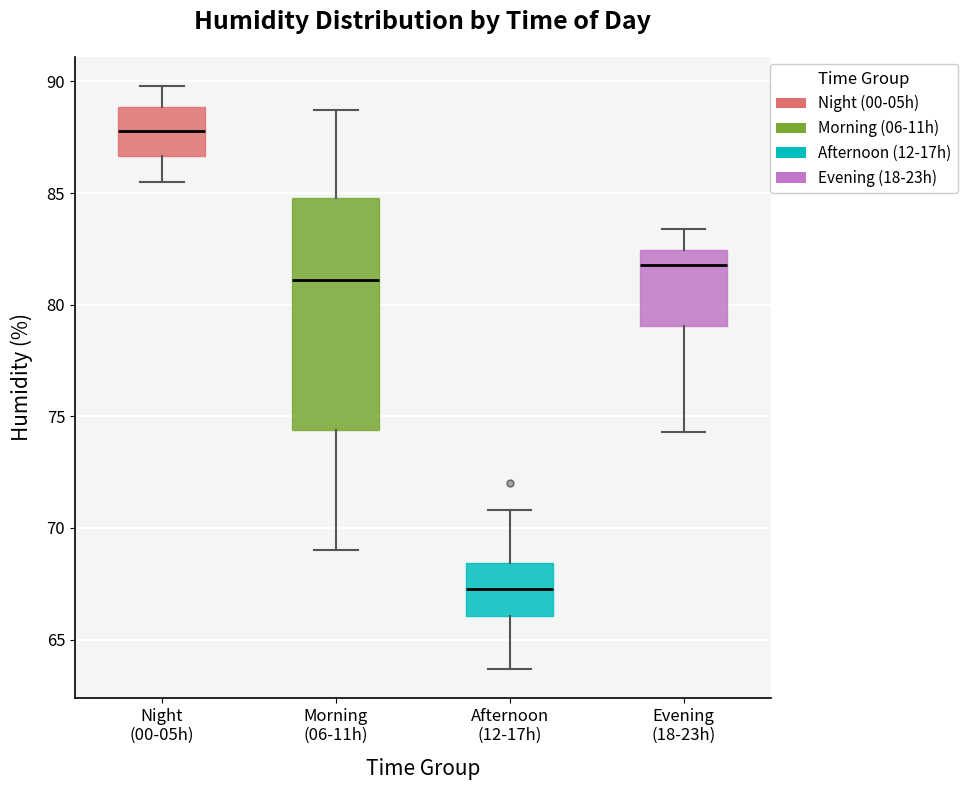

Where does the median line of the box for Evening (18-23h) sit on the y-axis? The values are not printed on the chart, so give them approximately, as read against the axis.

82.0